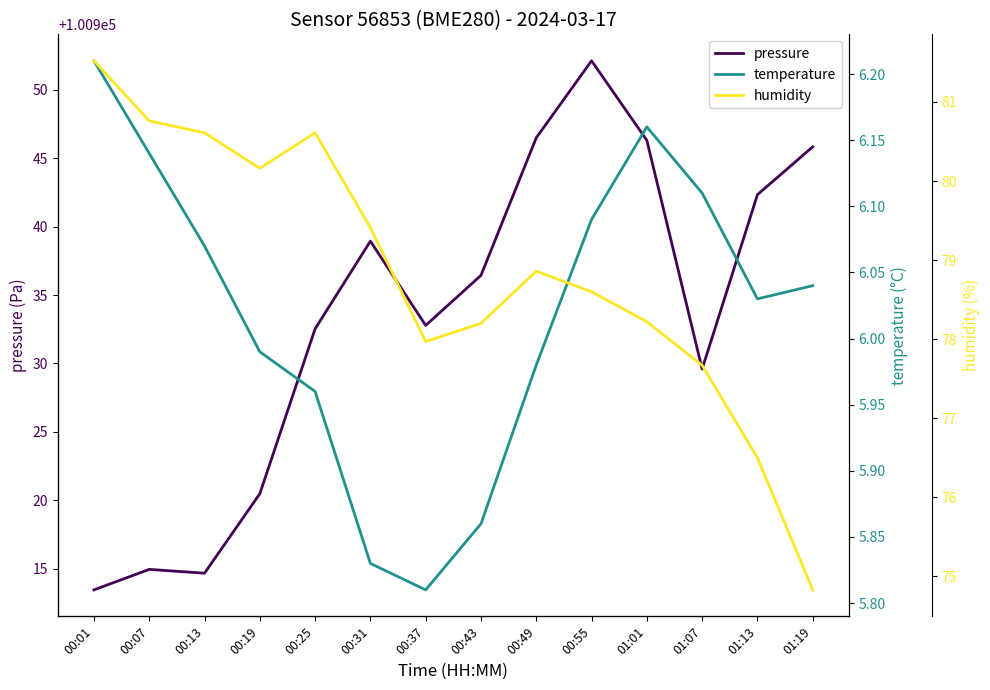

How many lines are shown in the chart?

3